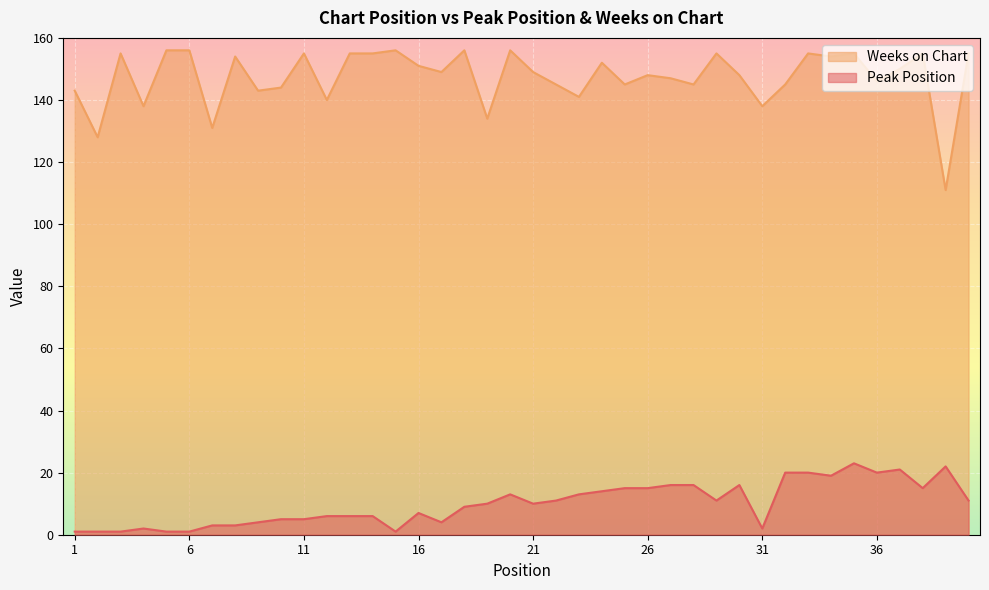

List the labels in order of Weeks on Chart value, largest first.

5, 6, 15, 18, 20, 3, 11, 13, 14, 29, 33, 35, 38, 40, 8, 34, 24, 16, 37, 17, 21, 26, 30, 27, 36, 22, 25, 28, 32, 10, 1, 9, 23, 12, 4, 31, 19, 7, 2, 39